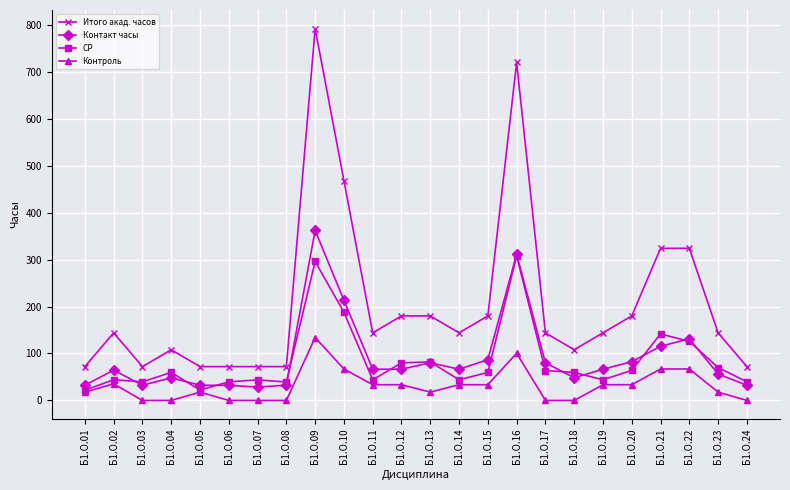

What is the value of the Контакт часы point at the 22nd from the left?

131.3